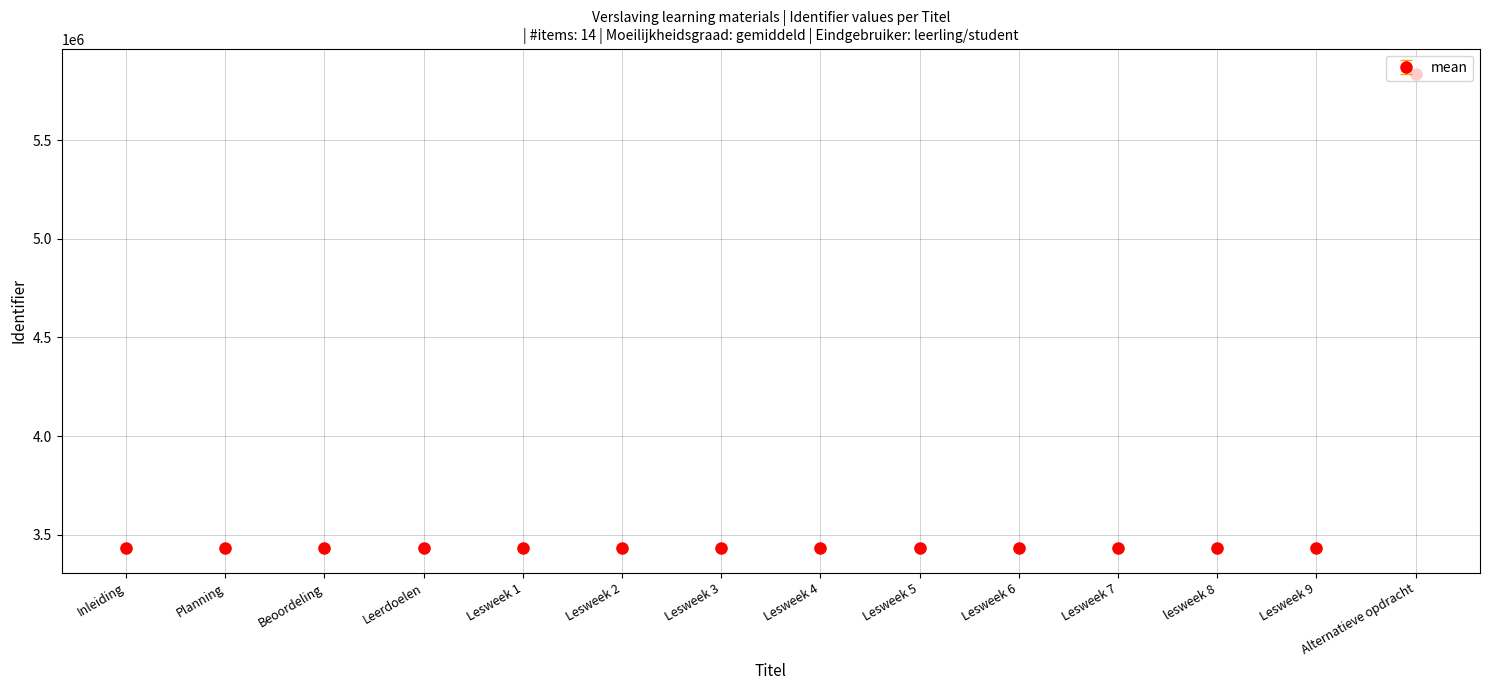

How many data points does each series have?

14